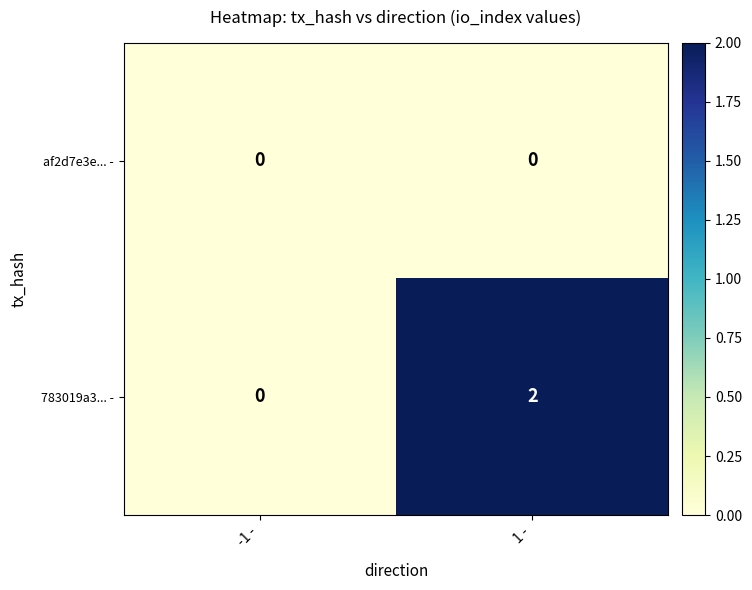

Which category has the highest value across all series?

1 -